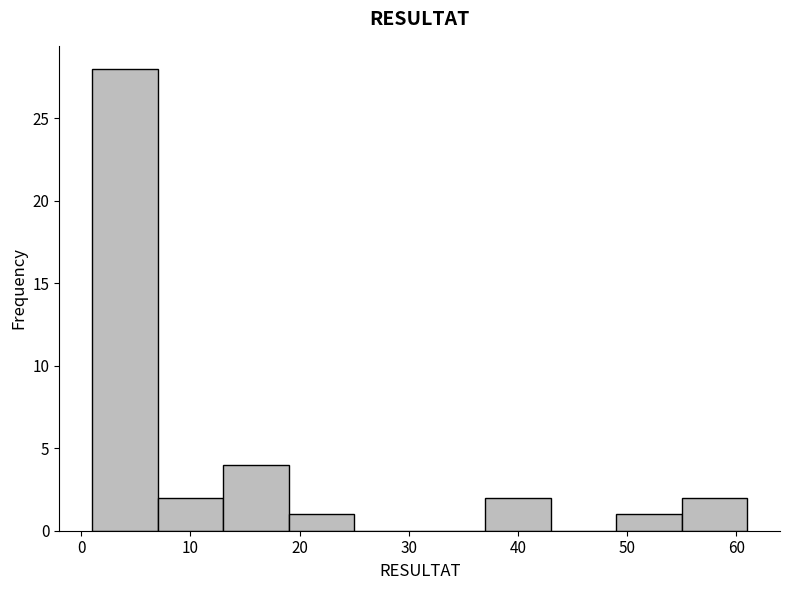

How tall is the bar that spans 49 to 55 on the x-axis? The values are not printed on the chart, so give them approximately, as read against the axis.

1